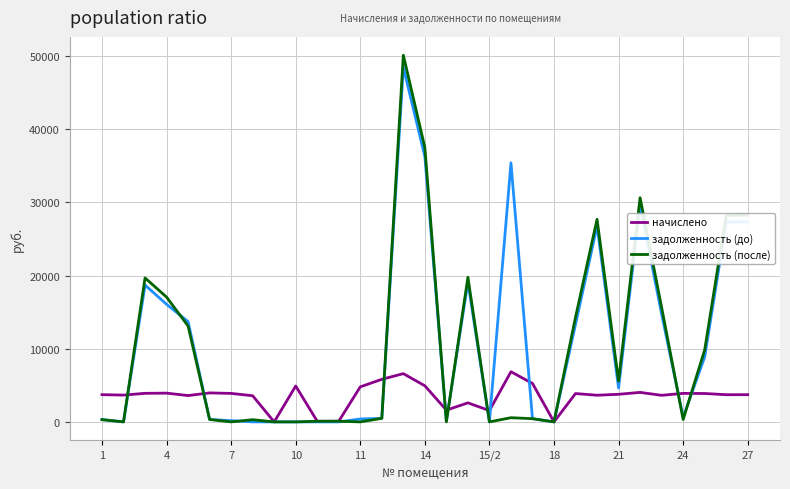

Which series has the widest spread of values?

задолженность (после)